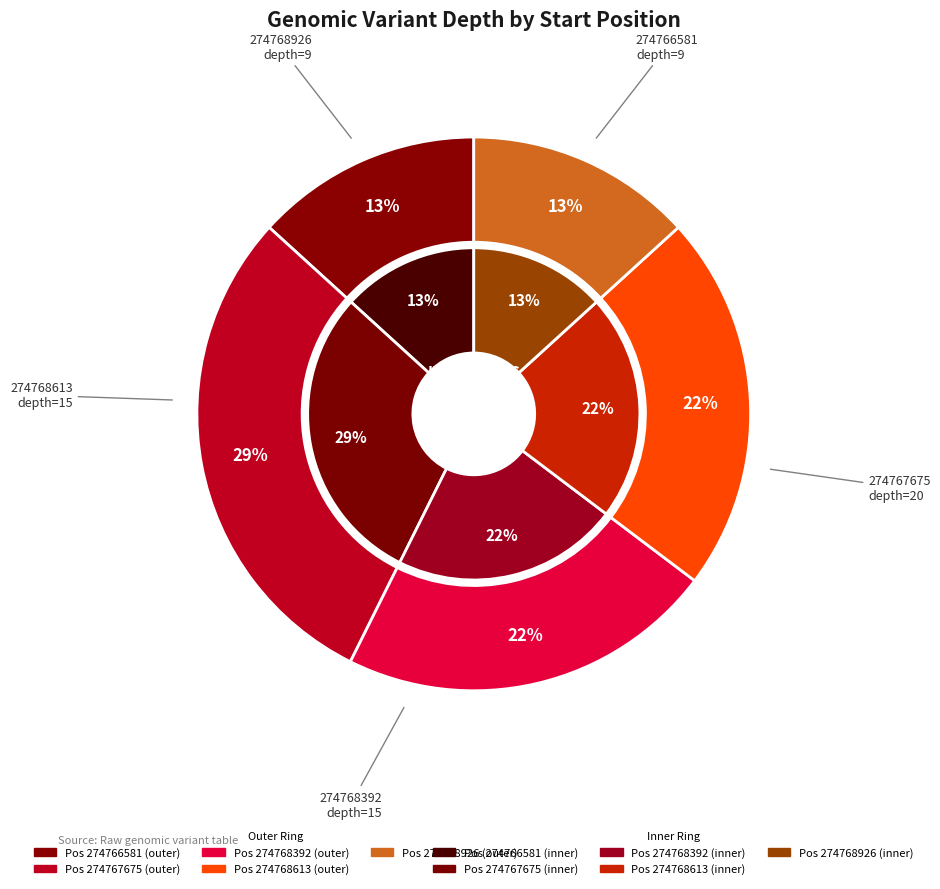

How much of the chart is everything except 274768926?

86.8%